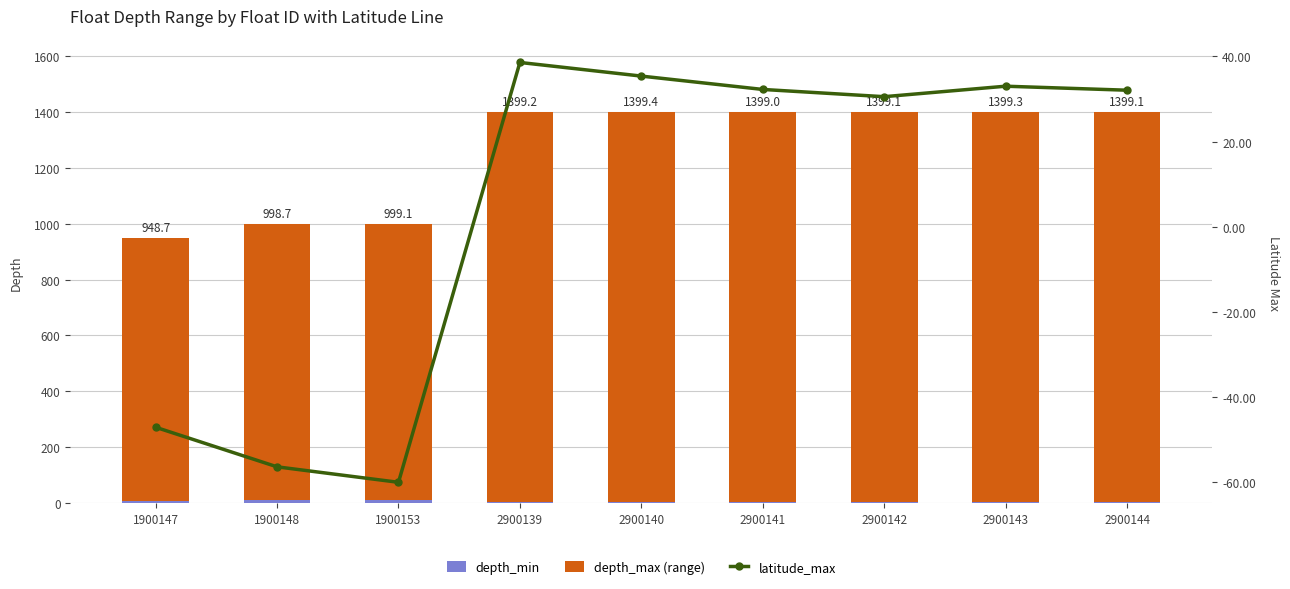

Where is depth_min nearest to the value 7?

1900147